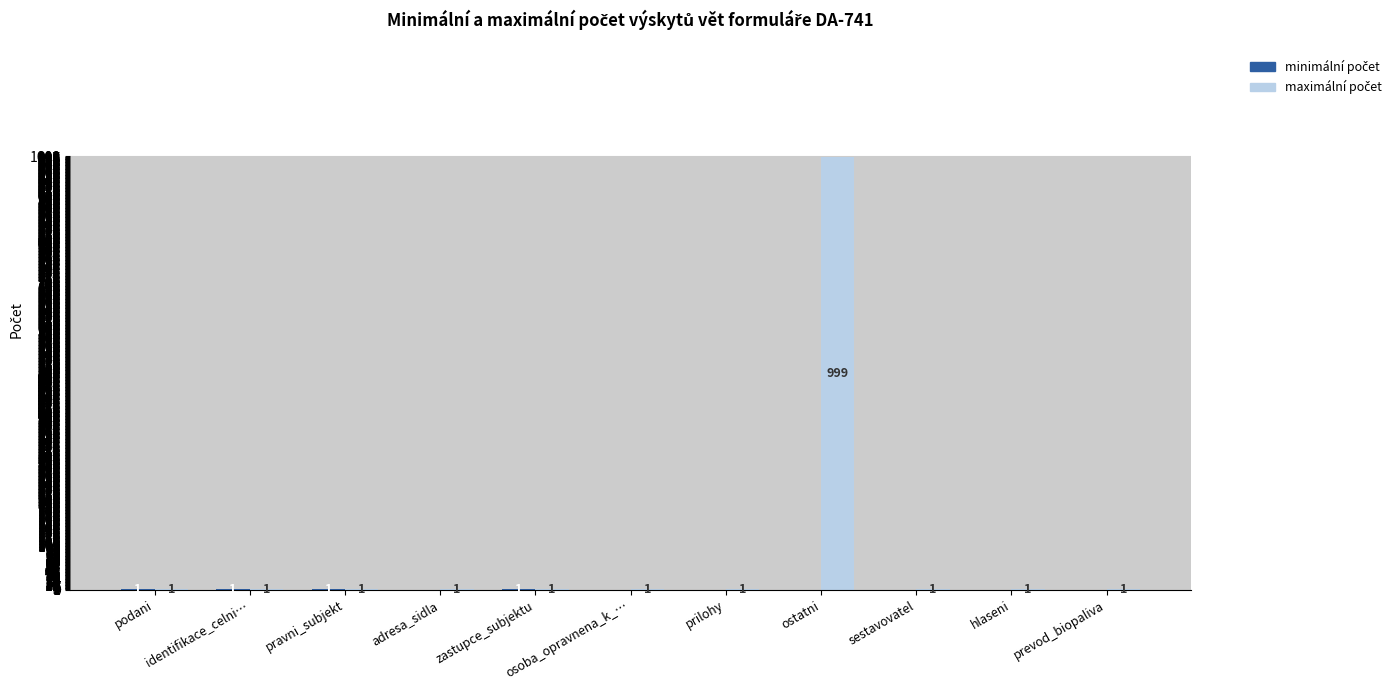

At which category is the sum across all series the highest?

ostatni